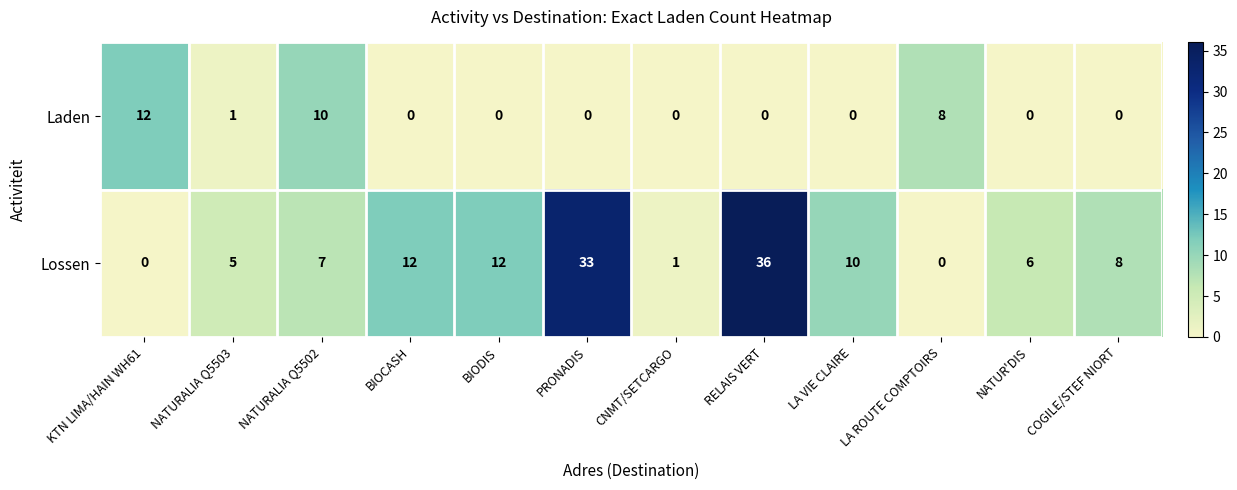

Rank the series by their average value, from highest to lowest.

Lossen, Laden